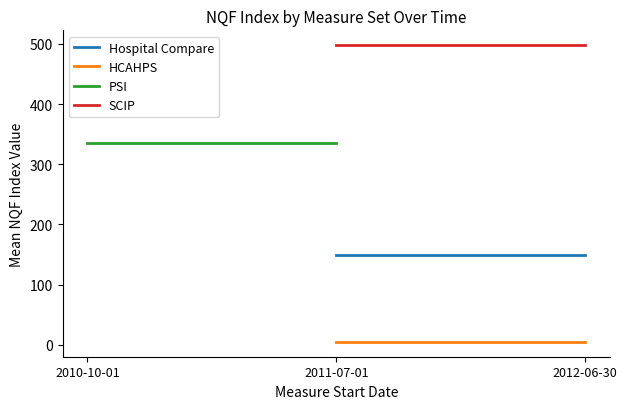

What is the minimum value for PSI?

334.8